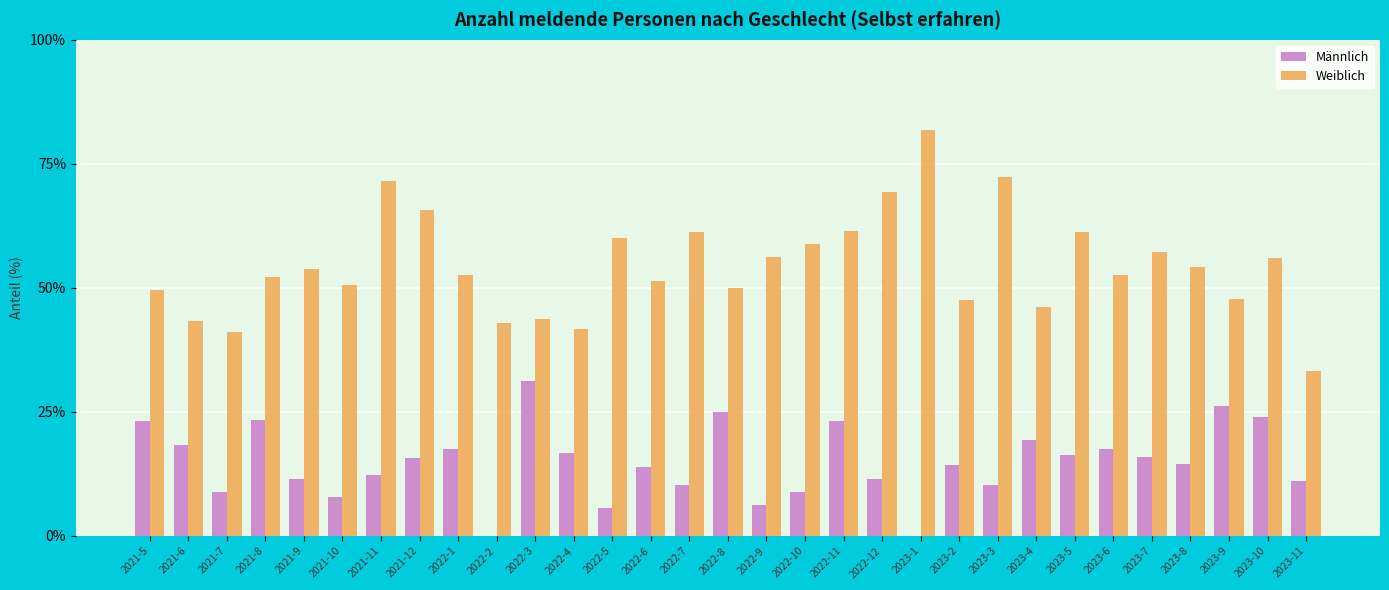

What is the maximum value shown in the chart?

81.8